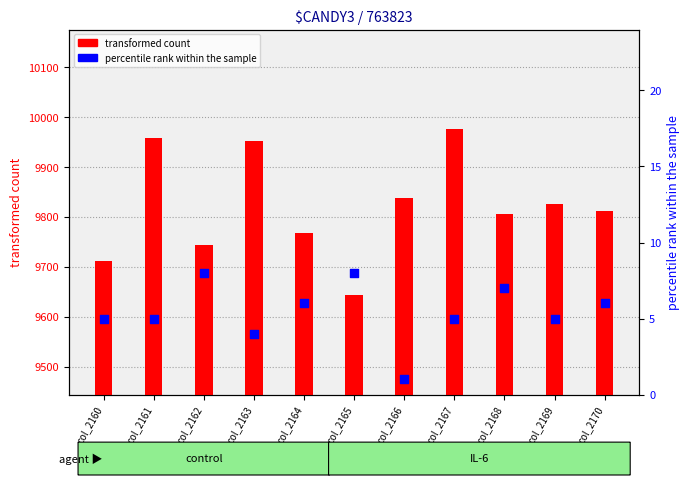

Which series reaches the maximum Y coordinate?

transformed count